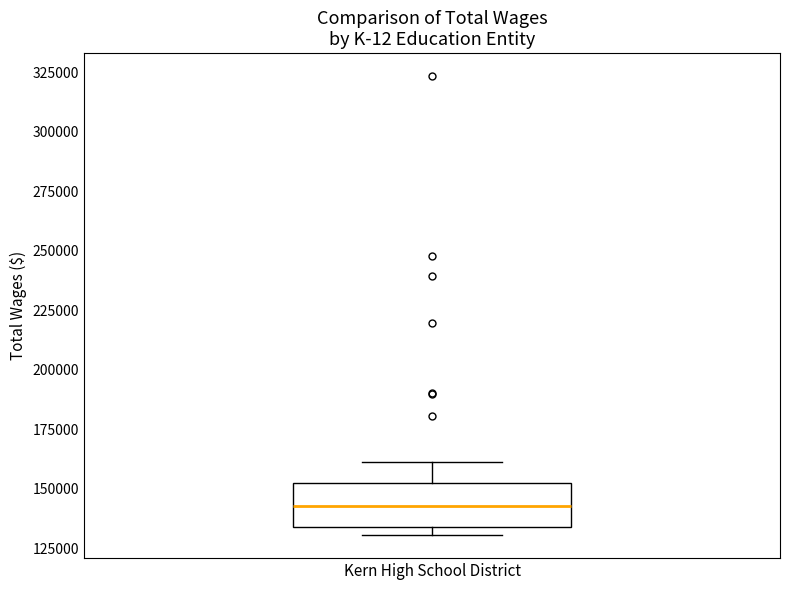

Read this box plot against the y-axis: the position of the median line, the range covered by the box, and the ends of both whiskers. The values are not printed on the chart, so give them approximately, as read against the axis.

median 145000, box 135000 to 150000, whiskers 130000 to 160000